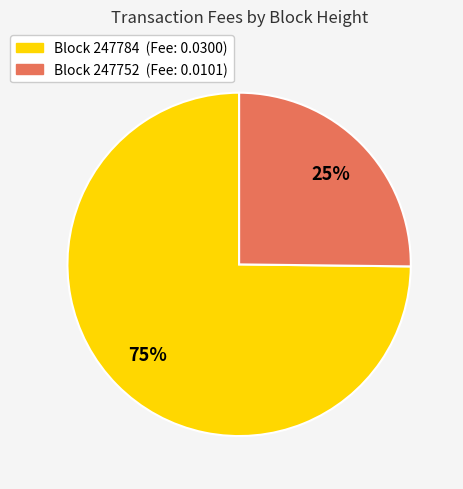

Is there a majority slice in this chart?

Yes